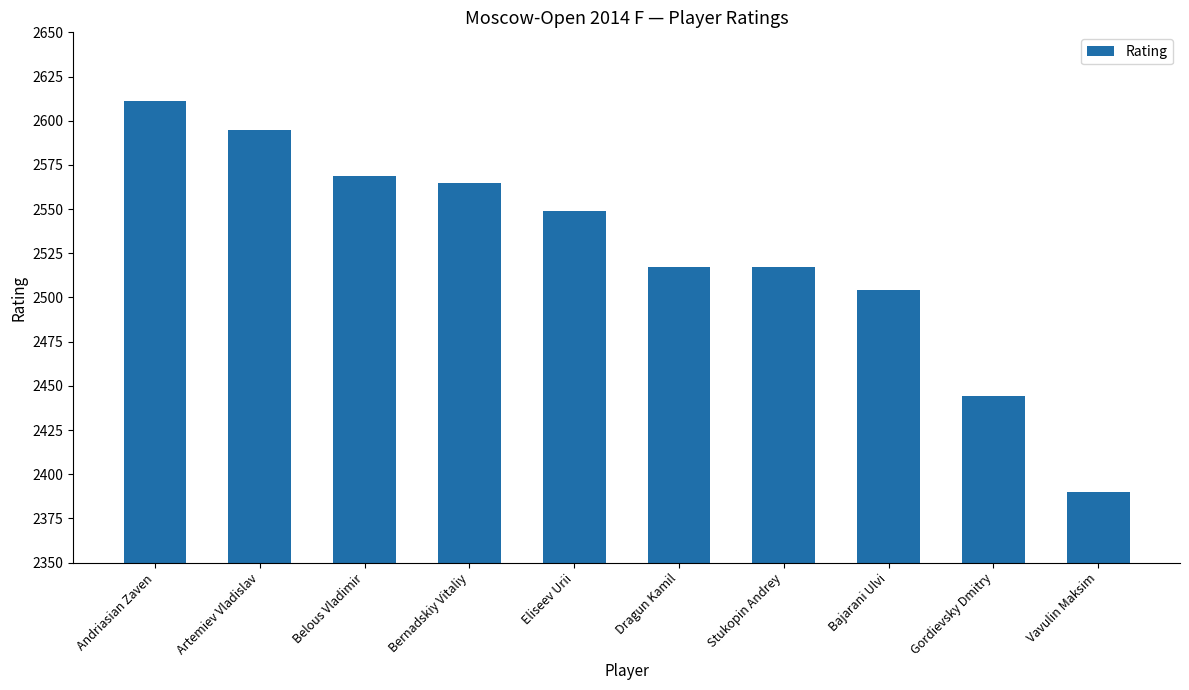

What is the change in value from Belous Vladimir to Stukopin Andrey?

-52